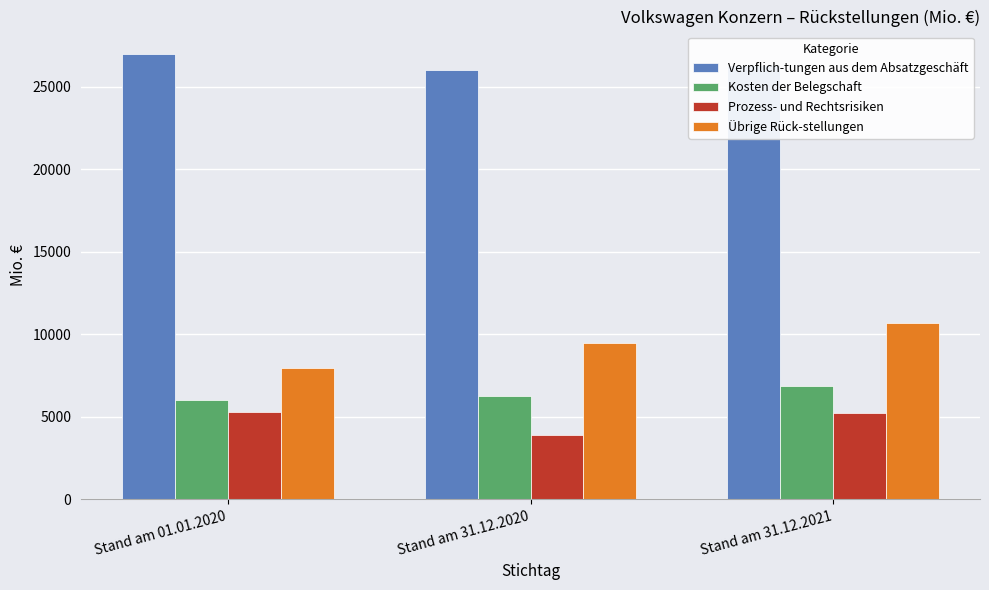

At which category is the sum across all series the highest?

Stand am 31.12.2021